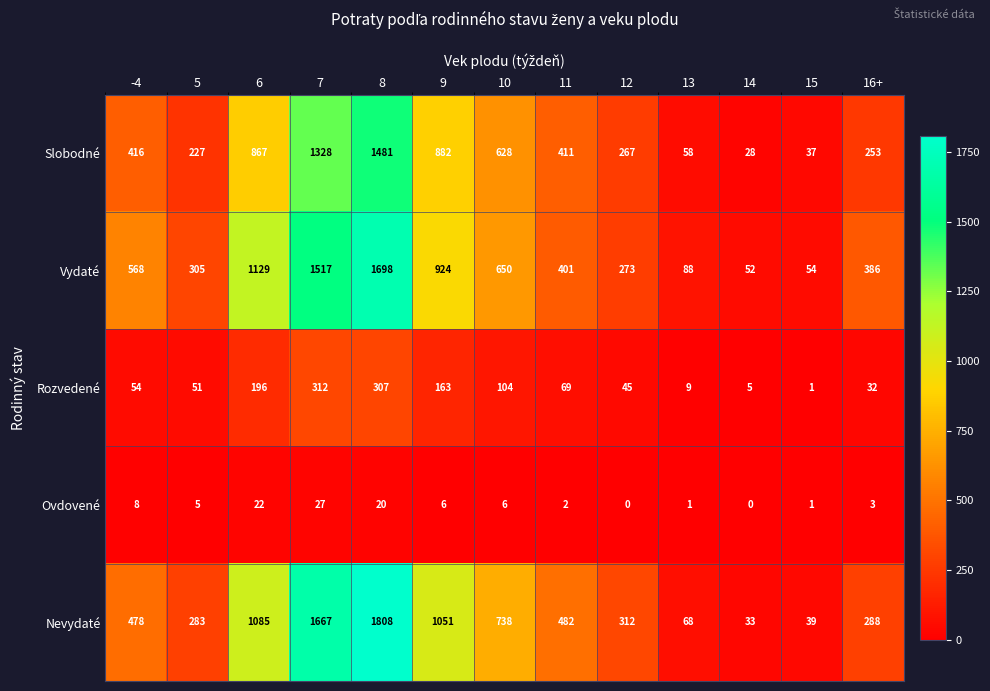

Where is Slobodné nearest to the value 754?

6